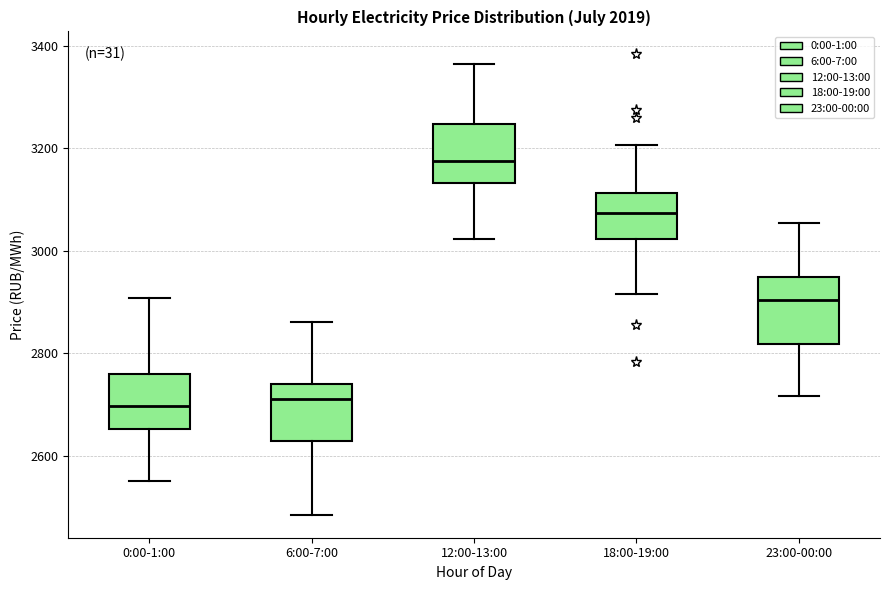

Reading left to right, transcribe this box plot: for each box, give where its median line is, the range the box spans, and where its two whiskers end, as read against the y-axis. The values are not printed on the chart, so give them approximately, as read against the axis.

0:00-1:00: median 2700, box 2660 to 2760, whiskers 2560 to 2900
6:00-7:00: median 2720, box 2620 to 2740, whiskers 2480 to 2860
12:00-13:00: median 3180, box 3140 to 3240, whiskers 3020 to 3360
18:00-19:00: median 3080, box 3020 to 3120, whiskers 2920 to 3200
23:00-00:00: median 2900, box 2820 to 2940, whiskers 2720 to 3060